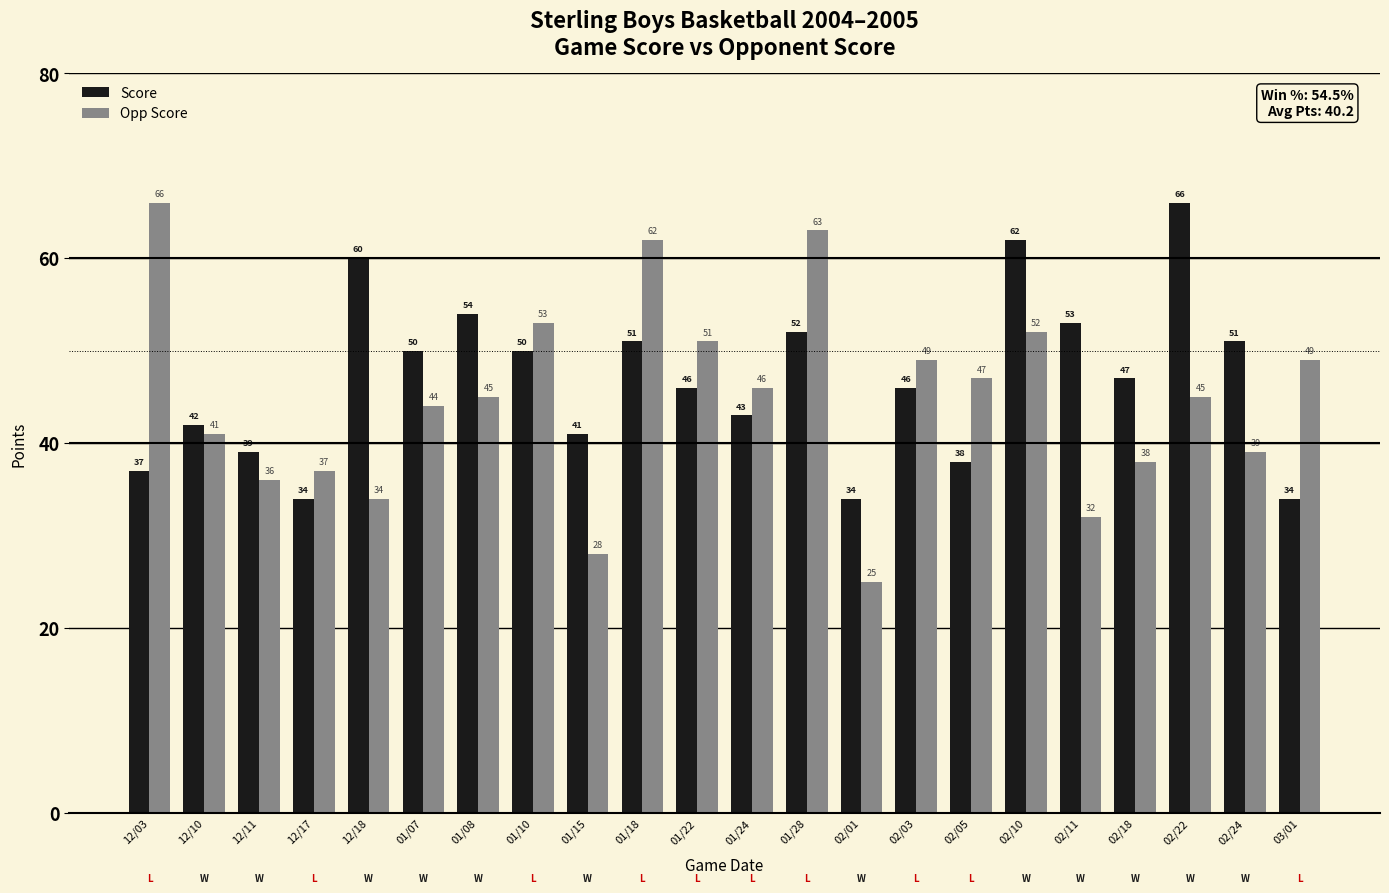

What is the label of the 16th bar from the right?

01/08